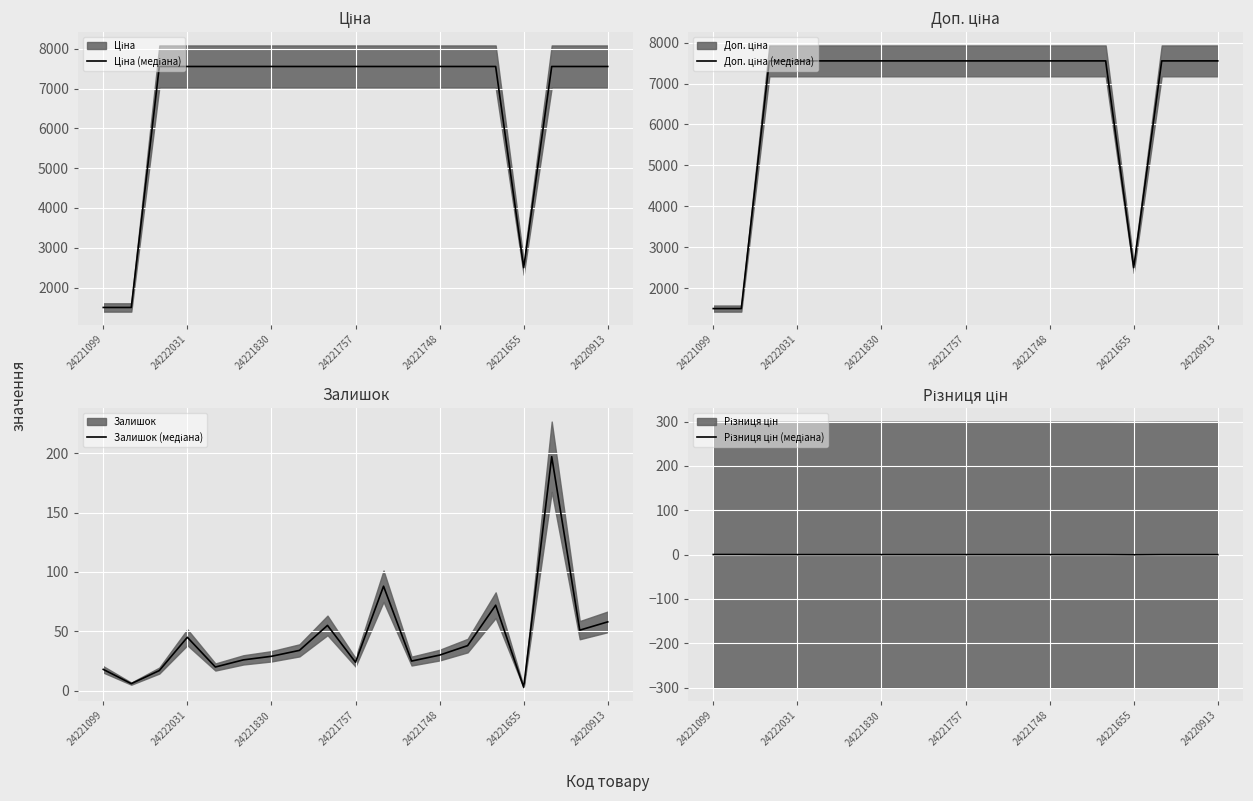

At which category is the sum across all series the highest?

16